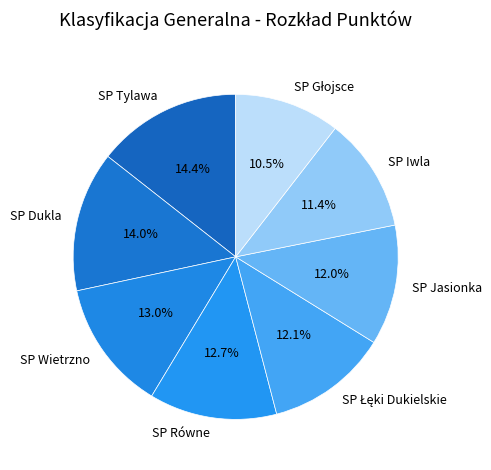

Is SP Równe the majority of the pie?

No